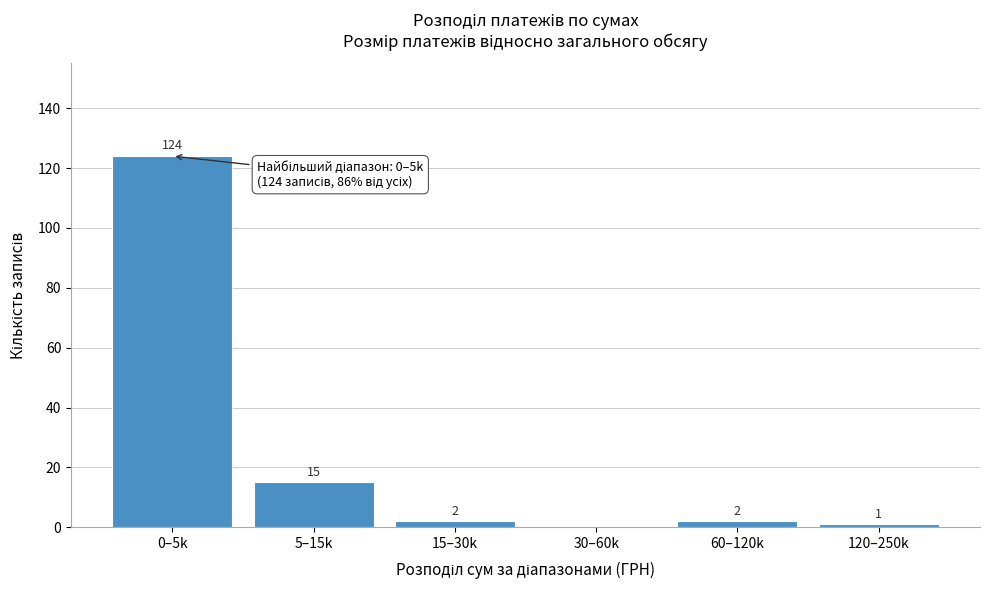

Reading left to right, transcribe all the data shown in this chart.

0–5k=124	5–15k=15	15–30k=2	30–60k=0	60–120k=2	120–250k=1